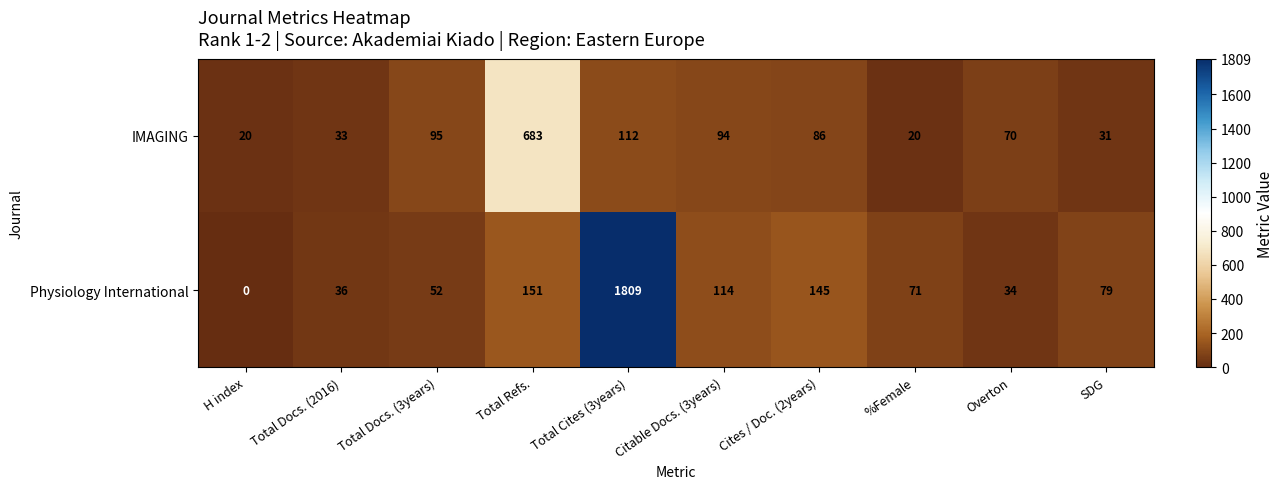

Which category has the lowest value across all series?

H index